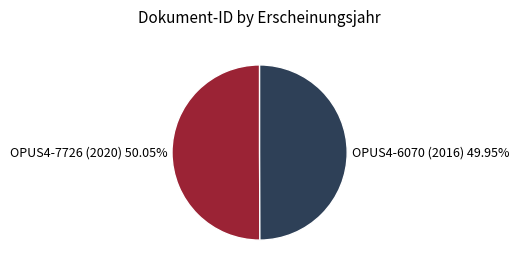

Is there a majority slice in this chart?

Yes